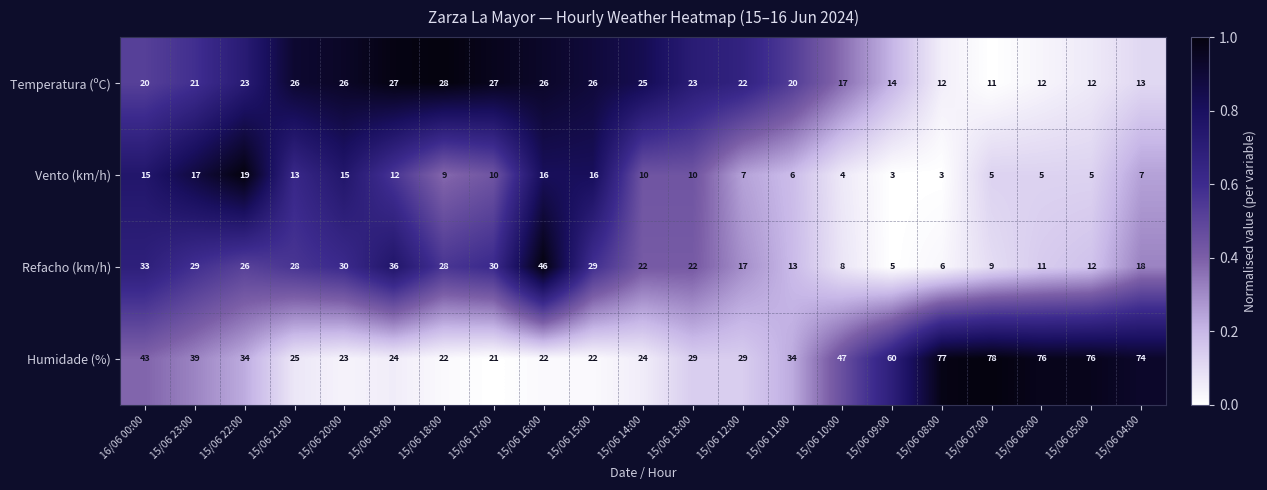

At which label does Refacho (km/h) reach its peak?

15/06 16:00